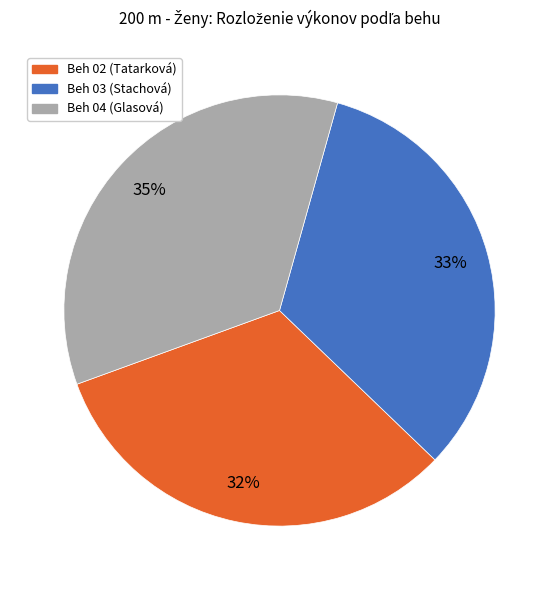

What percentage is the Beh 04 (Glasová) slice, to the nearest percent?

35%